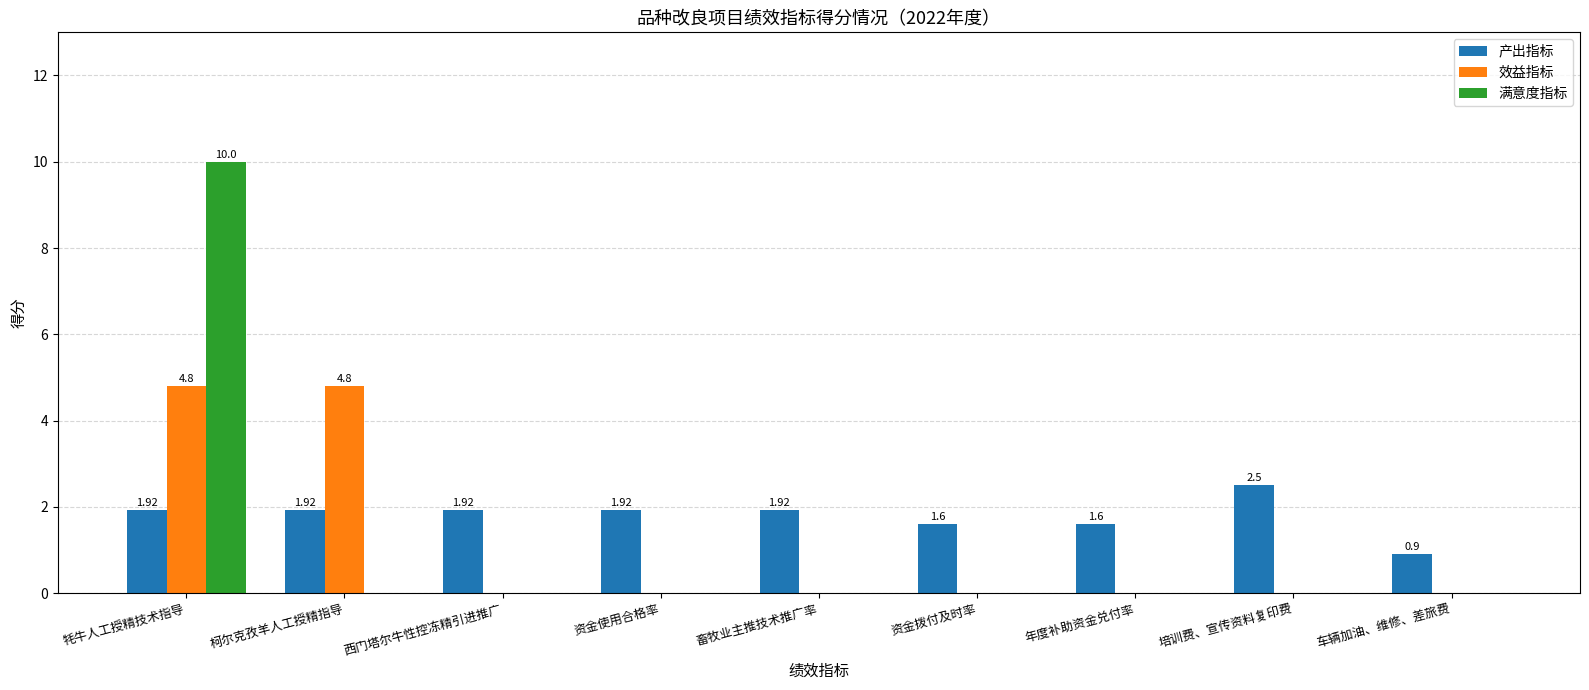

What is the total value across all series at 西门塔尔牛性控冻精引进推广?

1.9